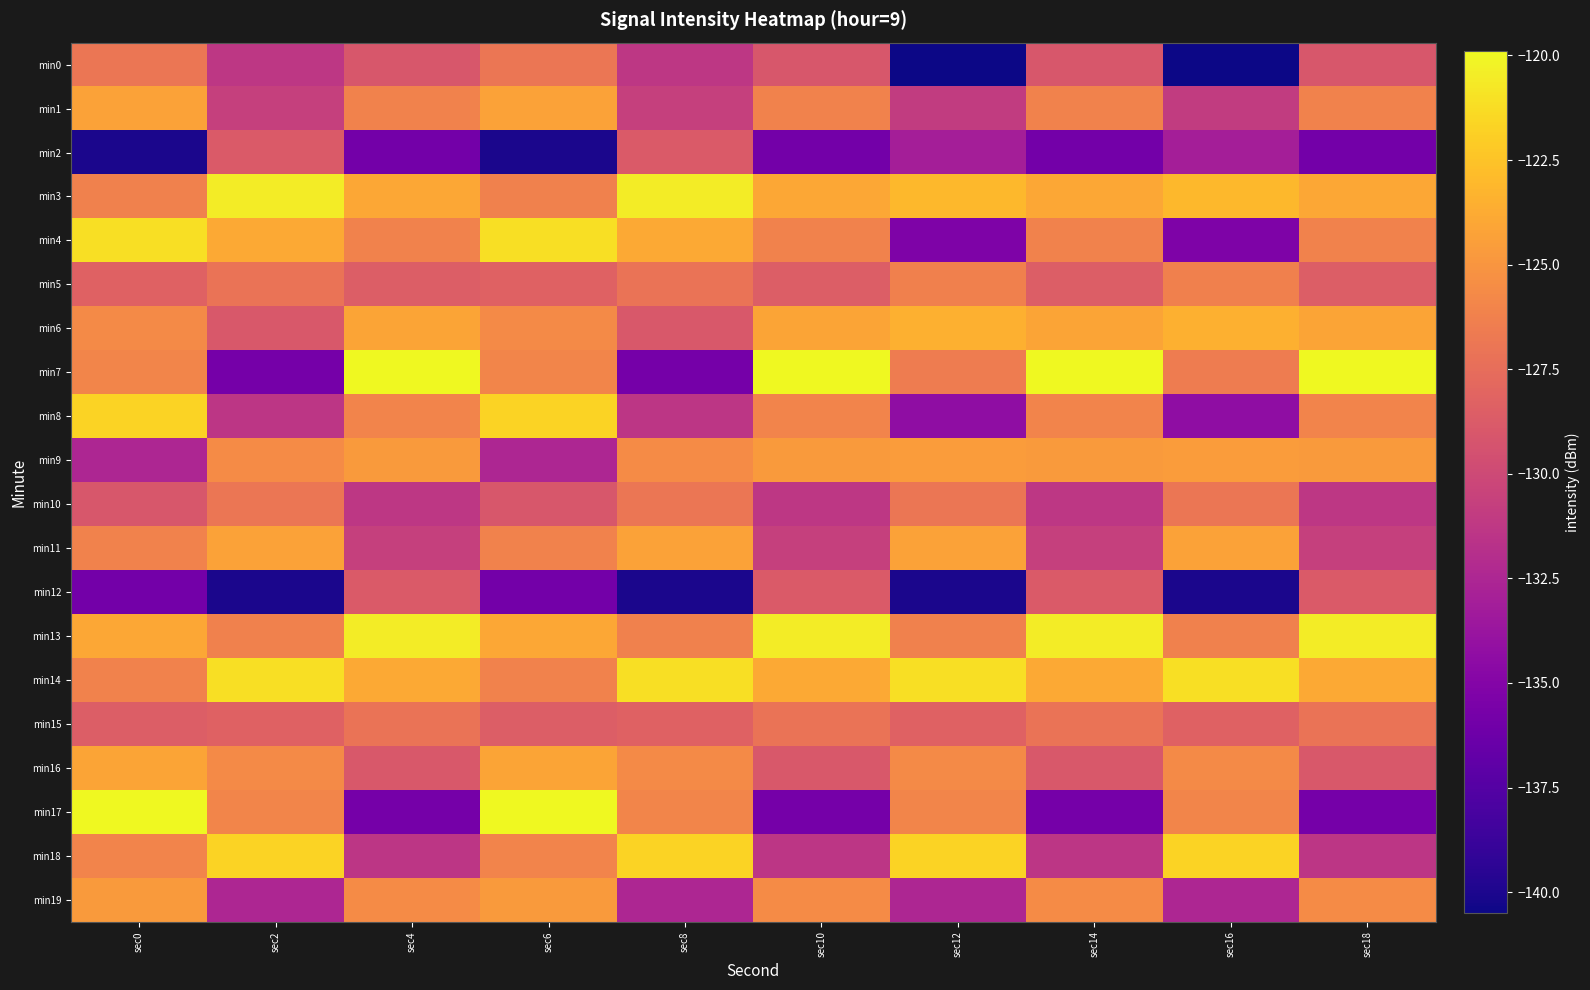

Between sec14 and sec2, which is larger?

sec14